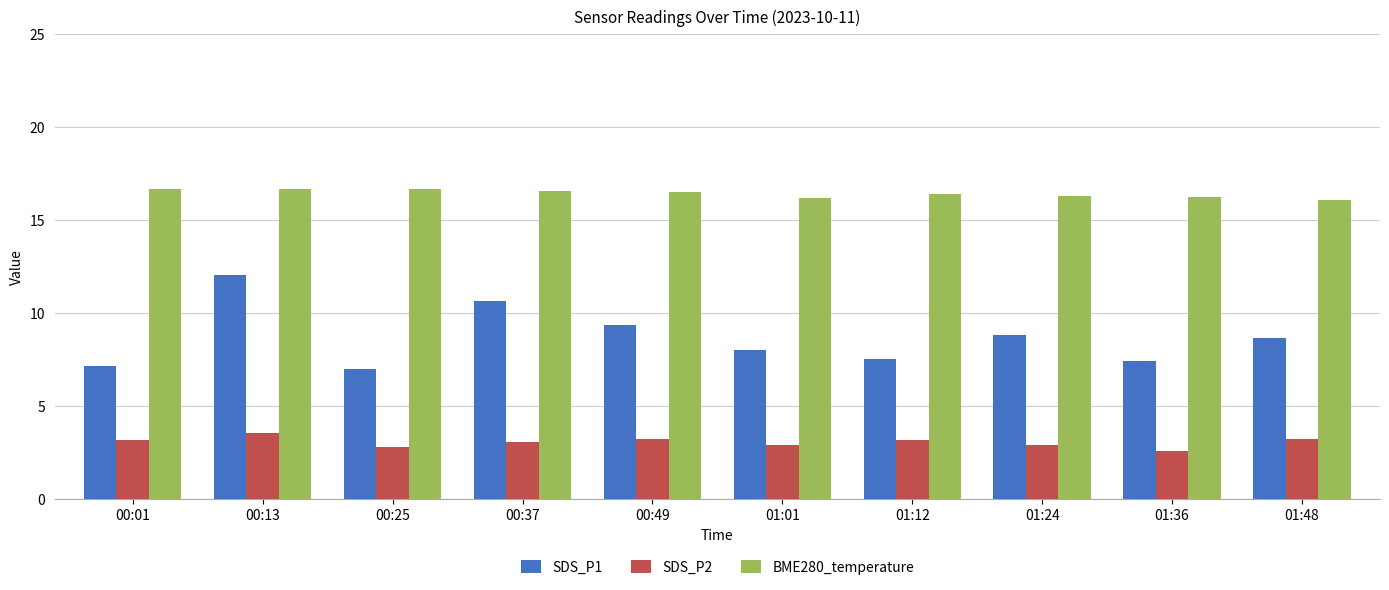

Rank the series at 00:13 from lowest to highest value.

SDS_P2, SDS_P1, BME280_temperature